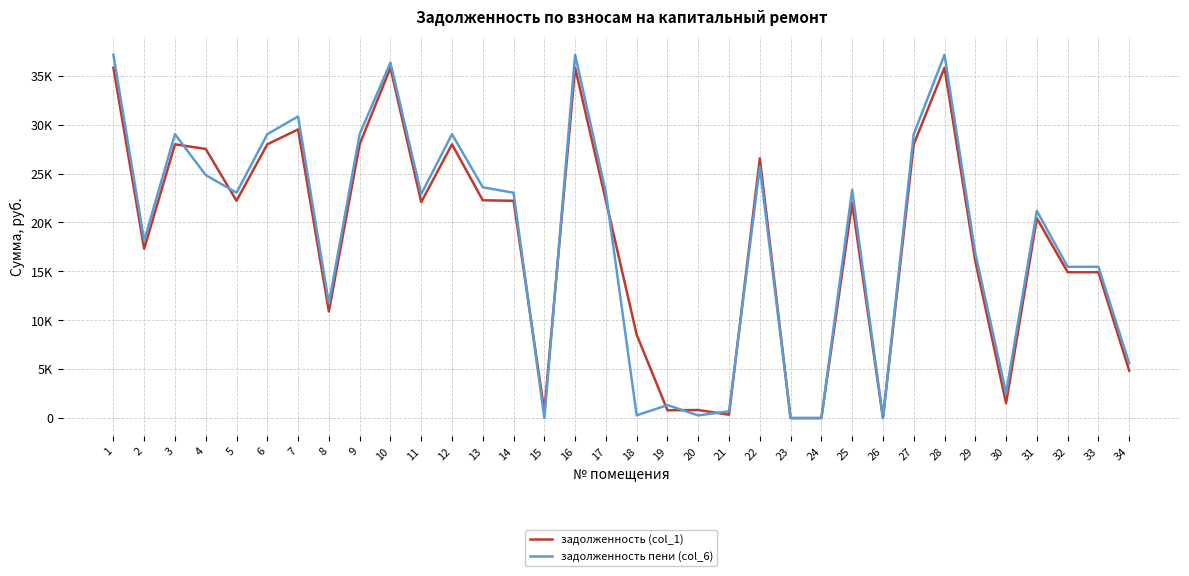

What are all the series names shown in the legend?

задолженность (col_1), задолженность пени (col_6)